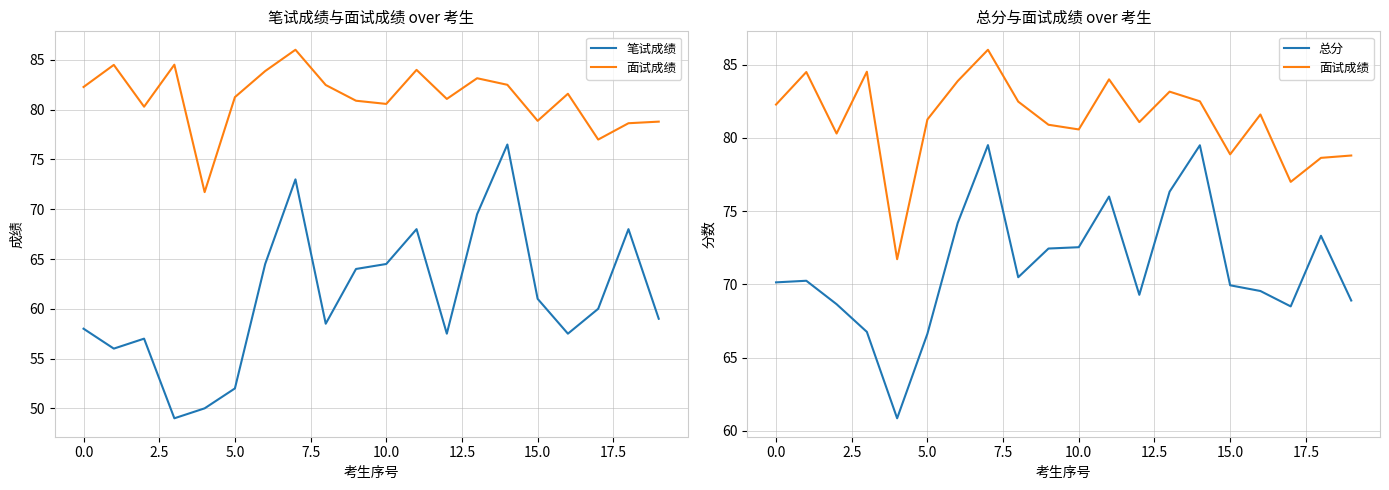

Is it true that 笔试成绩 equals 68.0 at 11?

True